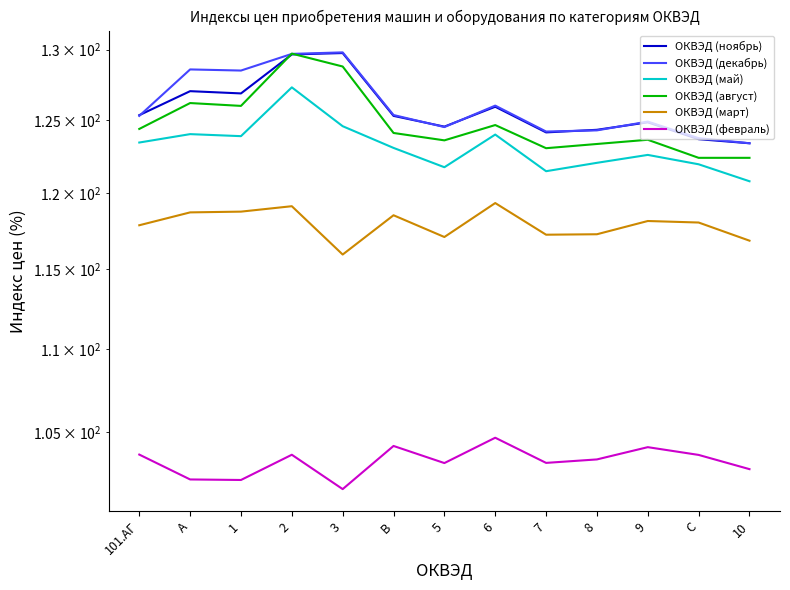

What is the average value of the ОКВЭД (май) series?

123.1